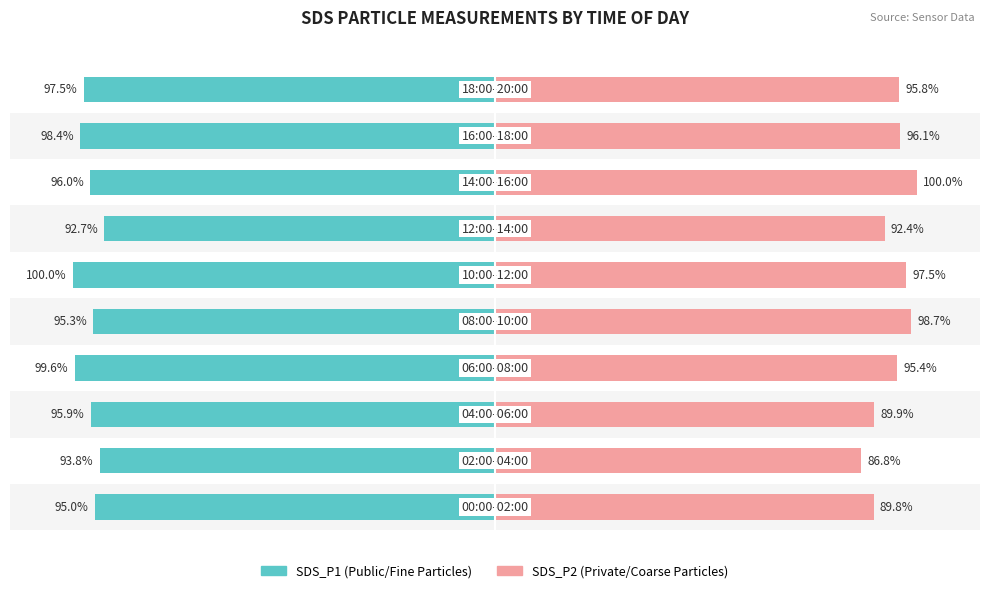

The value of SDS_P1 at 0 is -38.4. True or false?

False